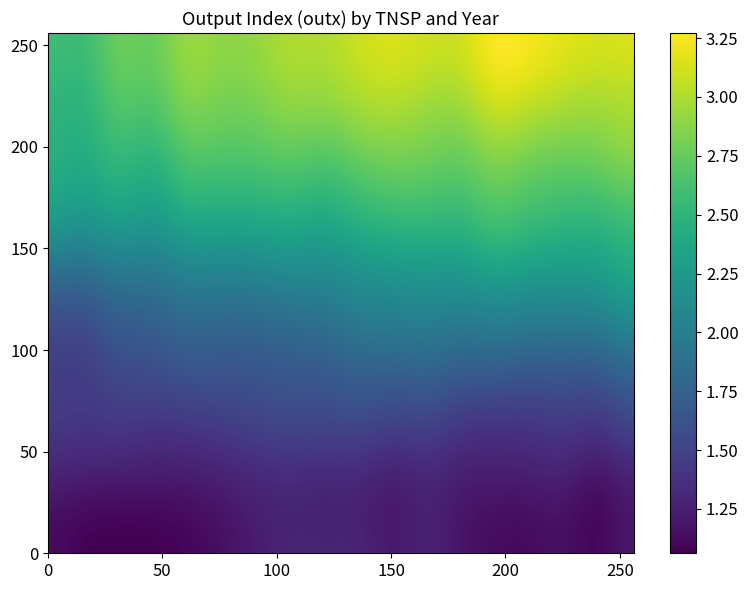

True or false: 22.PLK: Powerlink has a value of 2.5 at 2008.

True